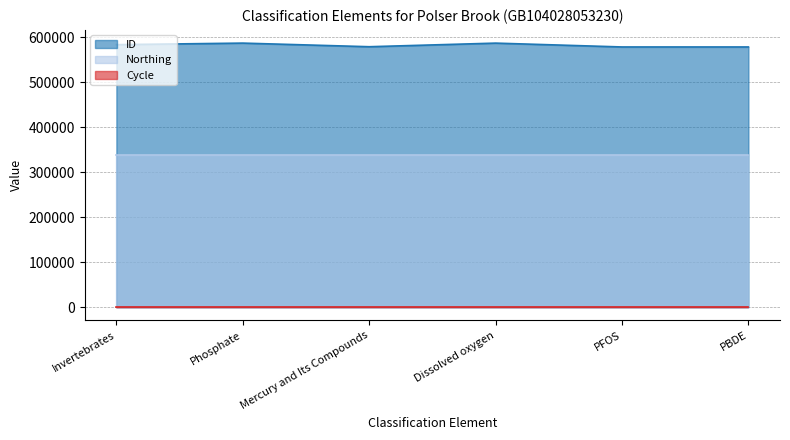

Rank the categories by ID value from highest to lowest.

Phosphate, Dissolved oxygen, Invertebrates, Mercury and Its Compounds, PFOS, PBDE